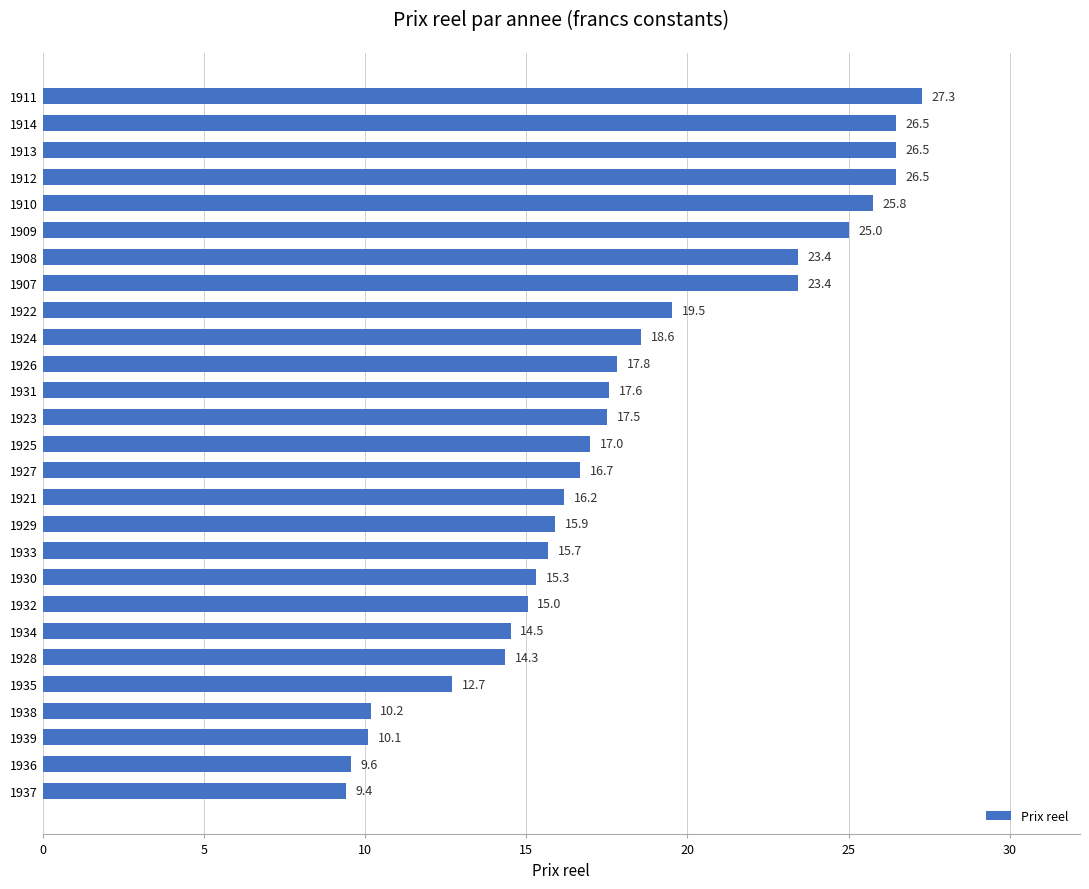

Reading bottom to top, what are all the values shown in this chart?

1937=9.4	1936=9.6	1939=10.1	1938=10.2	1935=12.7	1928=14.3	1934=14.5	1932=15.0	1930=15.3	1933=15.7	1929=15.9	1921=16.2	1927=16.7	1925=17.0	1923=17.5	1931=17.6	1926=17.8	1924=18.6	1922=19.5	1907=23.4	1908=23.4	1909=25.0	1910=25.8	1912=26.5	1913=26.5	1914=26.5	1911=27.3